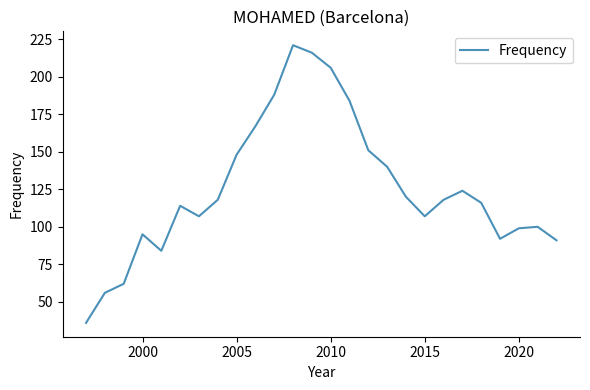

How many values are below 118?

13